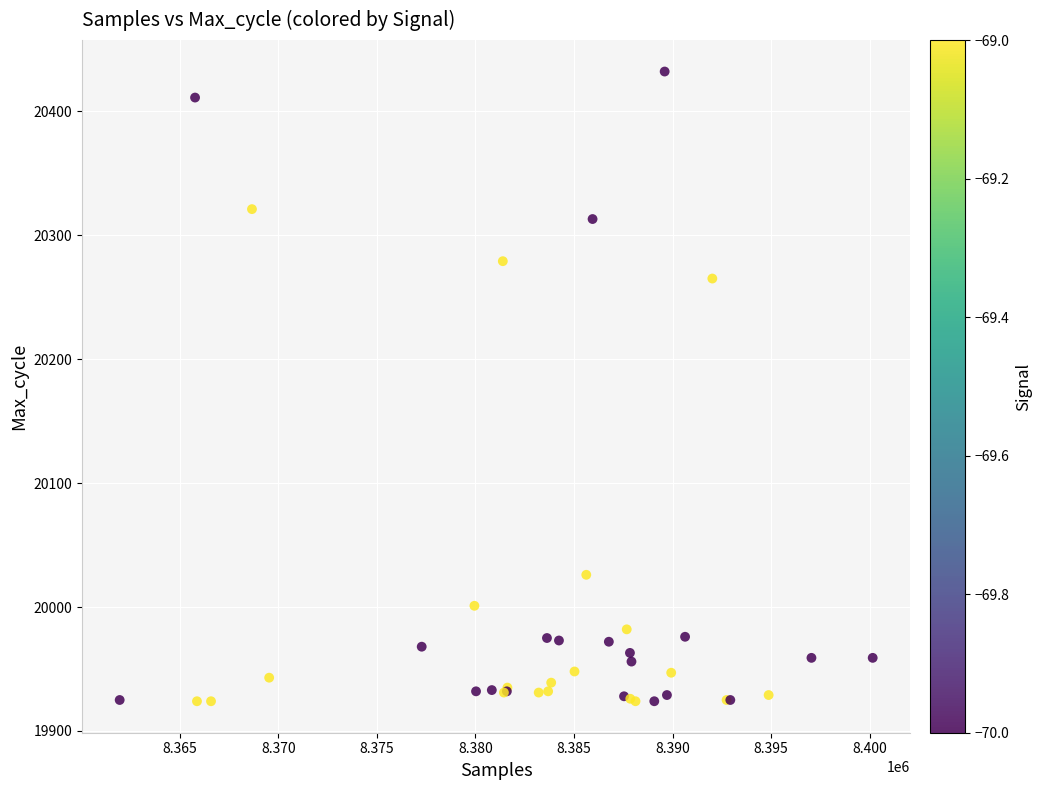

What Y value in the scatter plot is closest to 20178?

20265